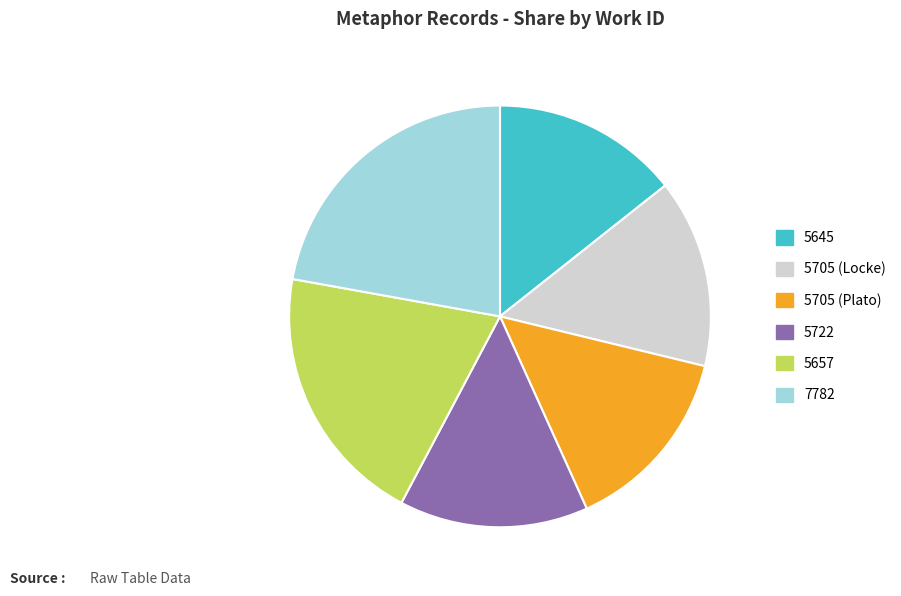

Count the number of slices in the pie.

6